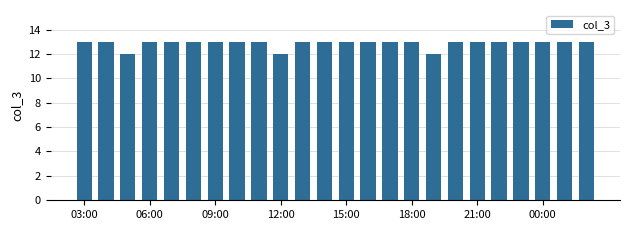

Reading left to right, what are all the values shown in this chart?

13	13	12	13	13	13	13	13	13	12	13	13	13	13	13	13	12	13	13	13	13	13	13	13